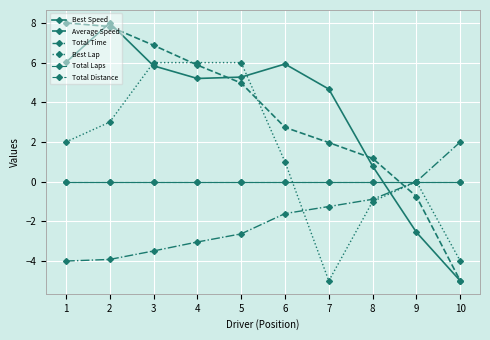

What is the sum of the Average Speed values at 5 and 2?

12.8